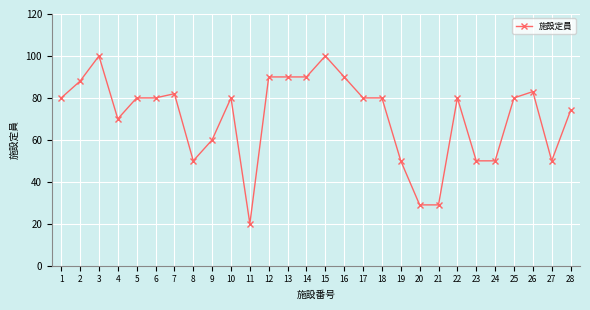

What is the difference between the values at 27 and 26?

33